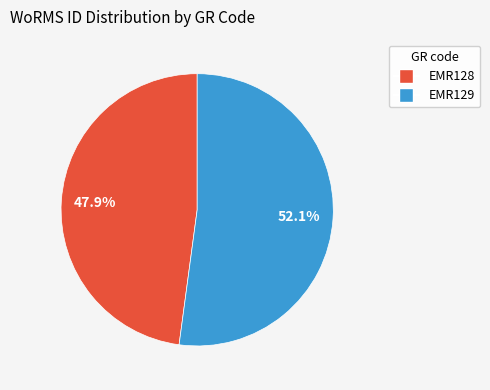

Is it true that EMR128 is 48% of the pie?

True